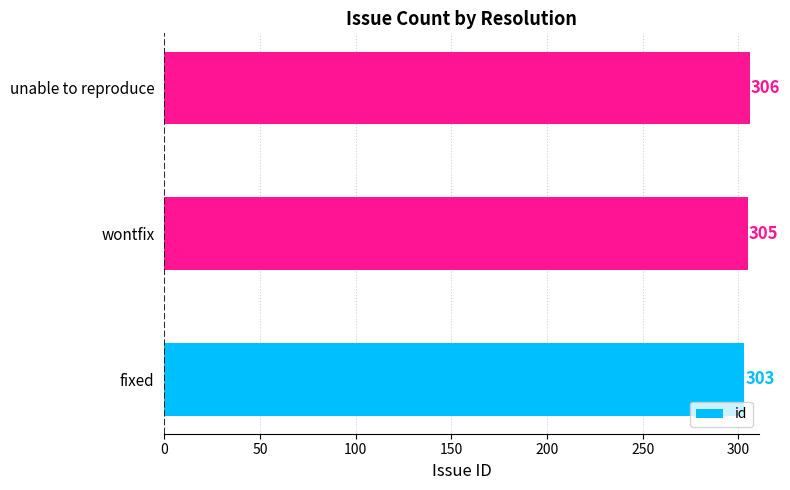

Where is the data nearest to the value 304?

fixed